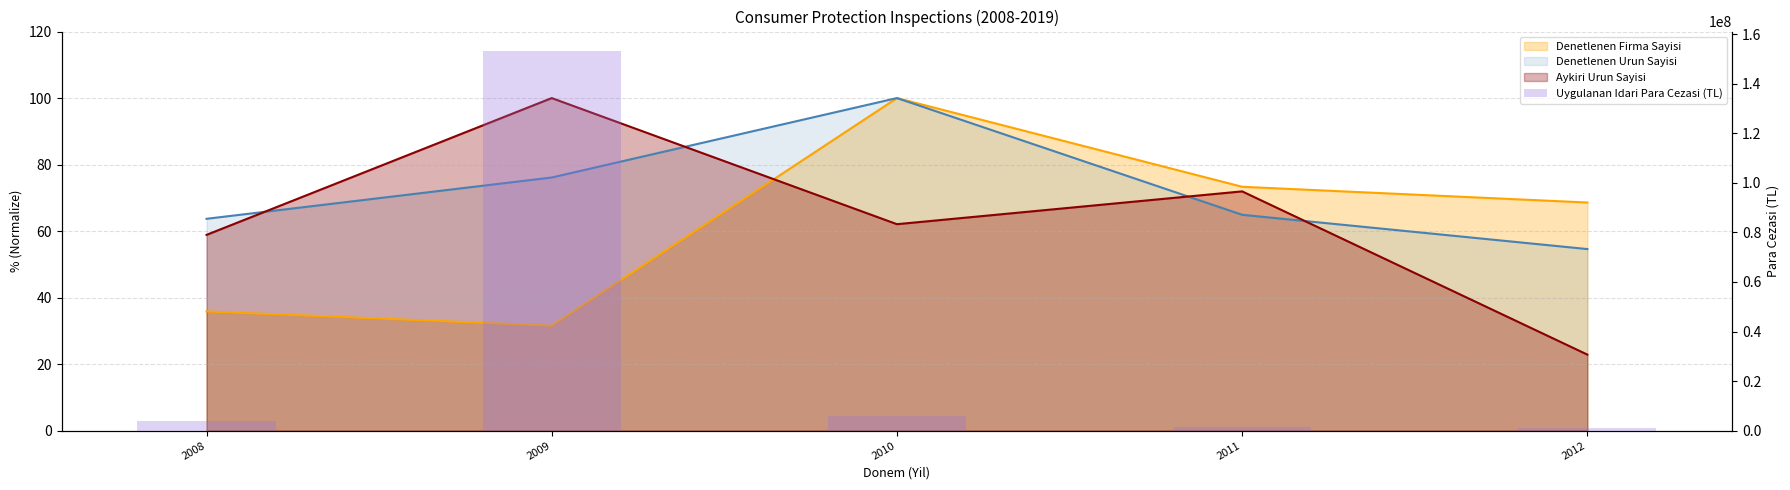

What is the greatest value displayed?

153329984